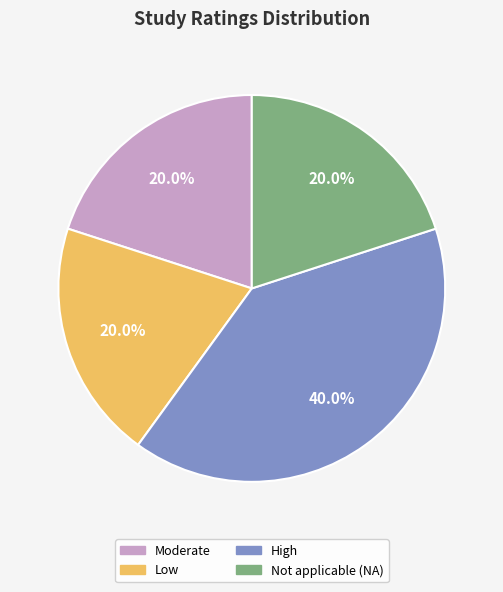

Is High the majority of the pie?

No